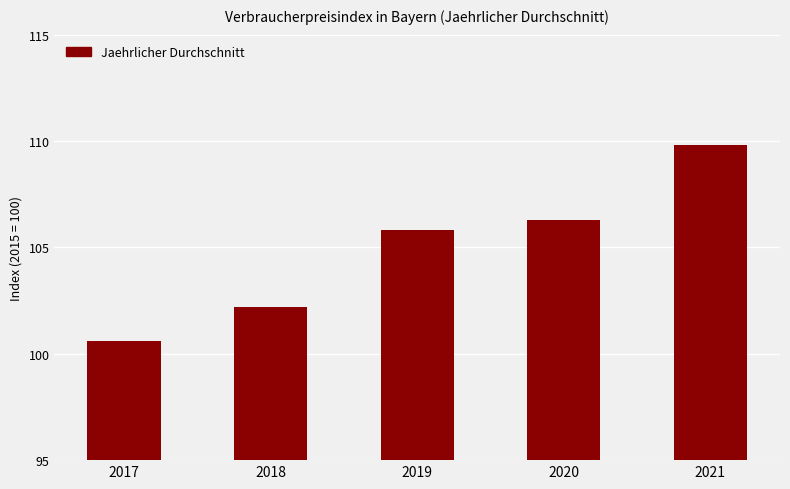

Between 2019 and 2021, which is larger?

2021